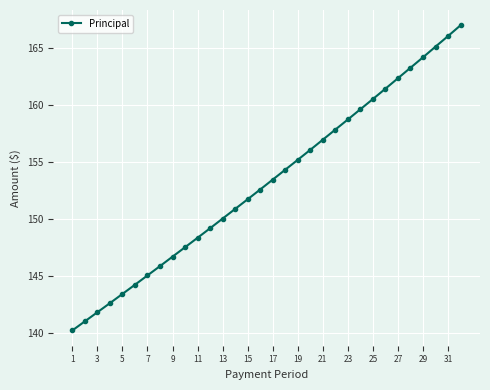

What is the smallest value displayed?

140.2